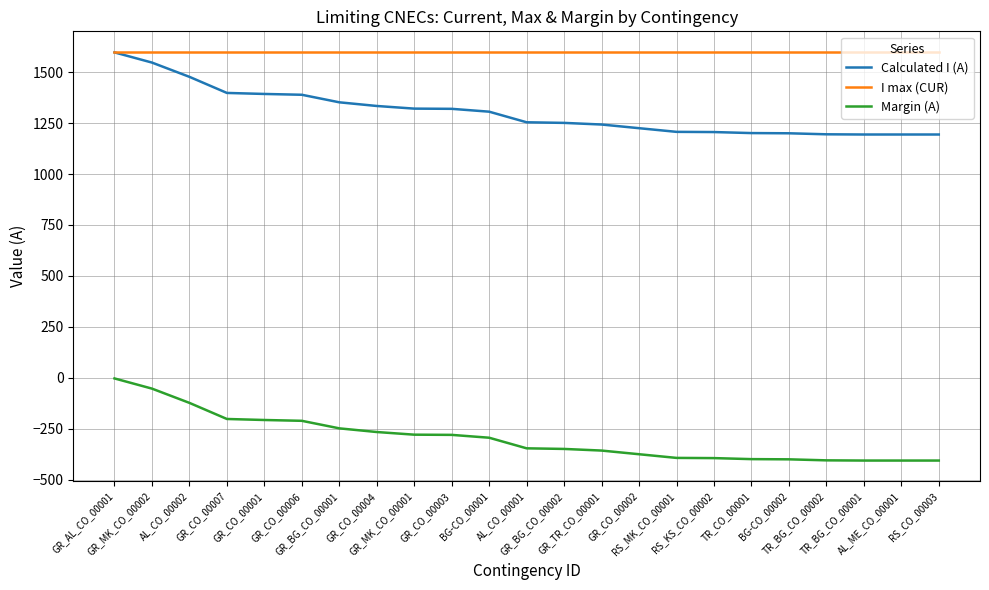

How many lines are shown in the chart?

3